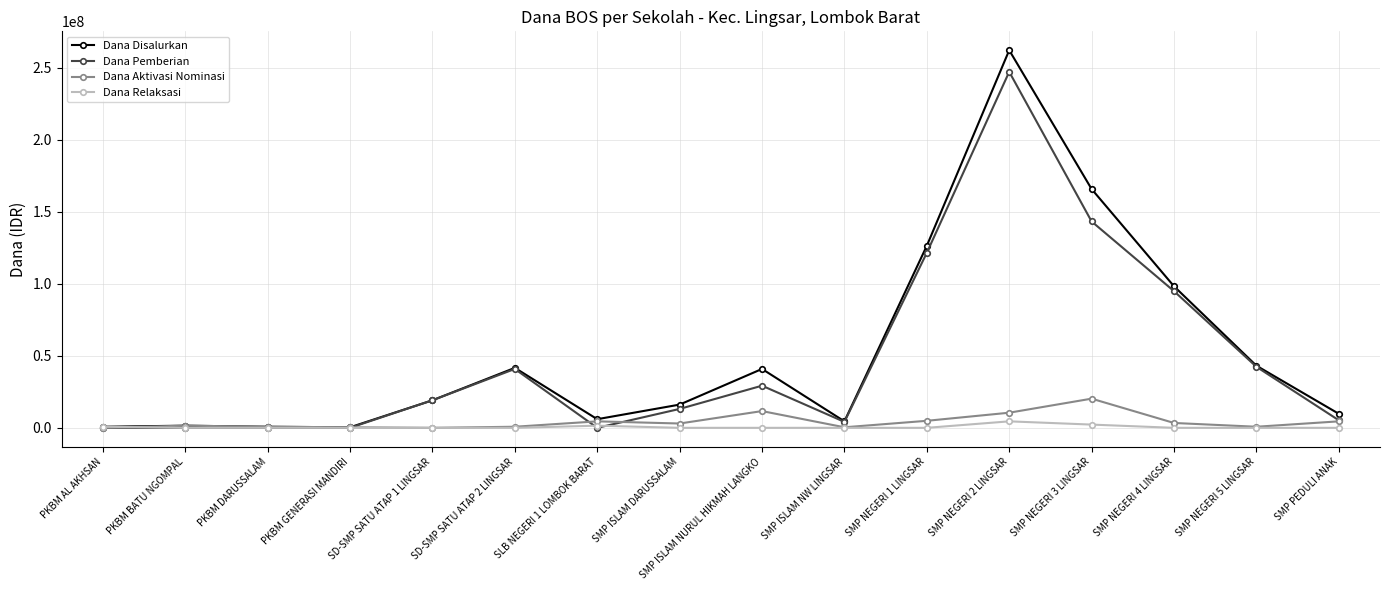

What is the maximum value for Dana Aktivasi Nominasi?

20250000